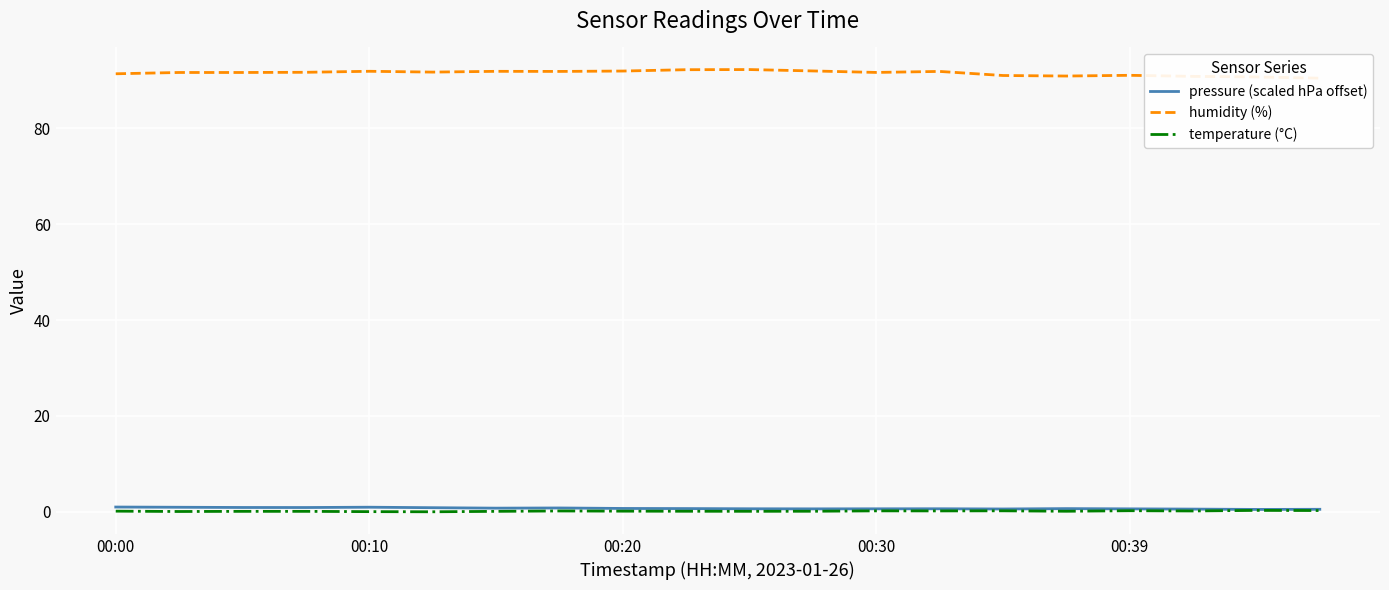

Is the value of temperature (°C) at 10 greater than the value of pressure (scaled hPa offset) at 10?

No